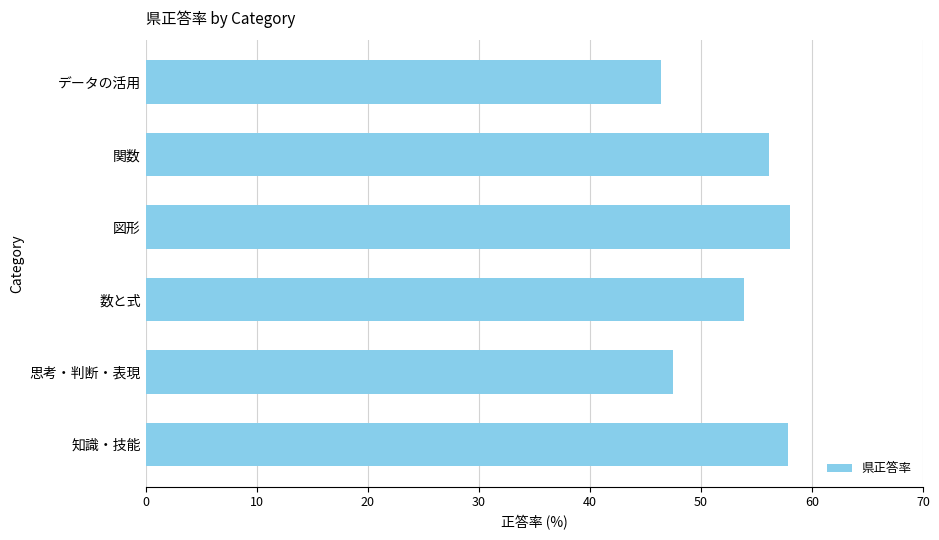

The chart shows a value of 12.1 at 知識・技能. True or false?

False